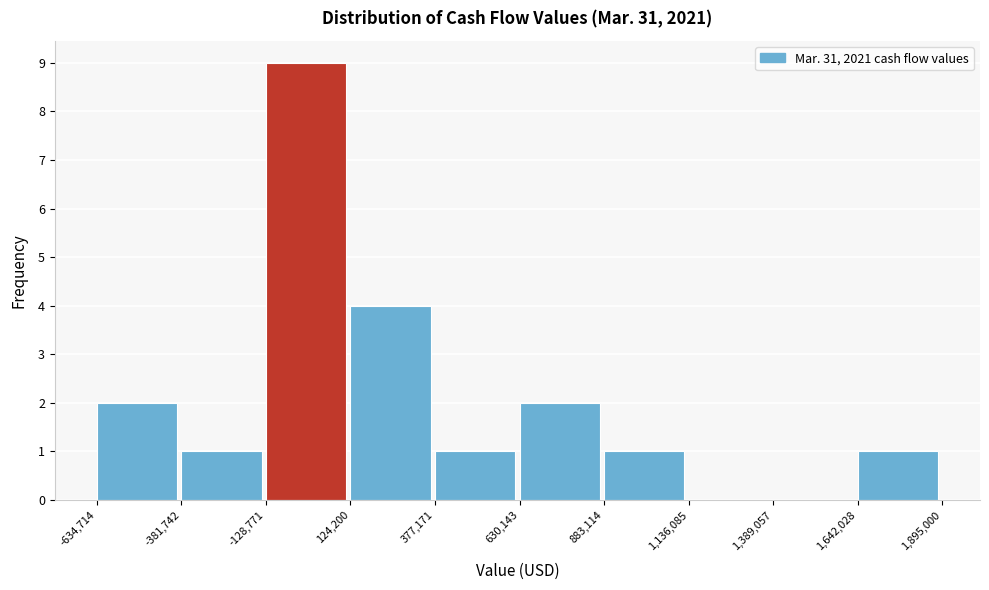

How tall is the bar that spans 377,171 to 630,143 on the x-axis? The values are not printed on the chart, so give them approximately, as read against the axis.

1